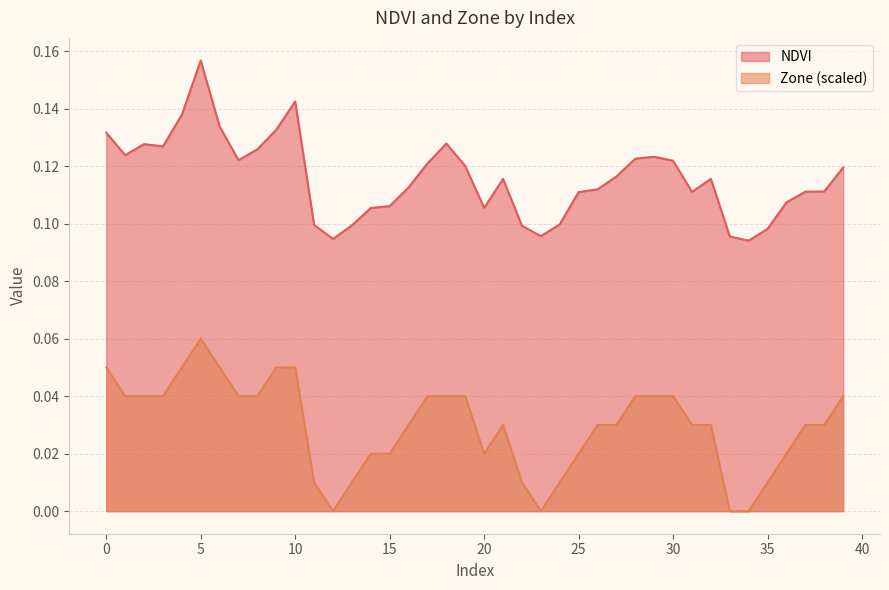

What is the spread (max minus min) of values at 12?

0.1